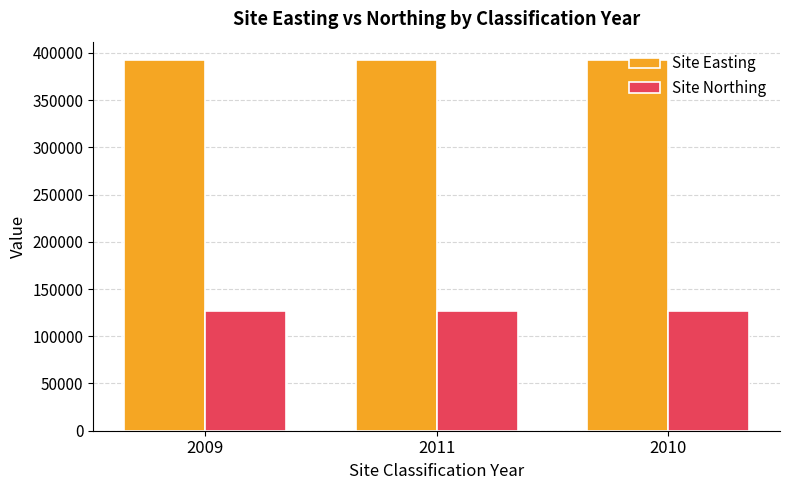

Is it true that Site Northing equals 67339 at 2011?

False